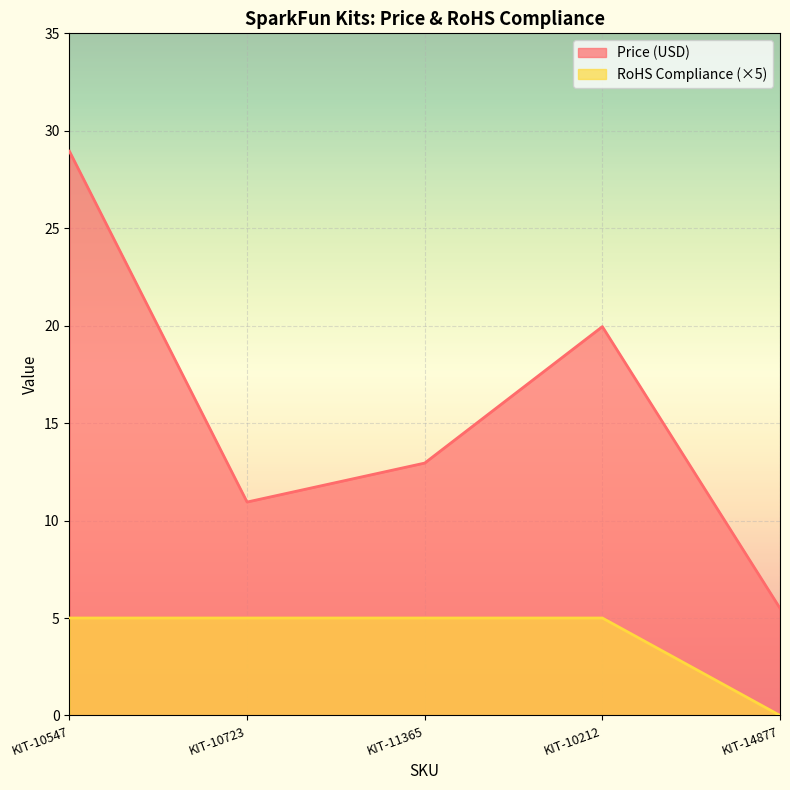

Rank the series at KIT-10212 from highest to lowest value.

Price (USD), RoHS Compliance (×5)